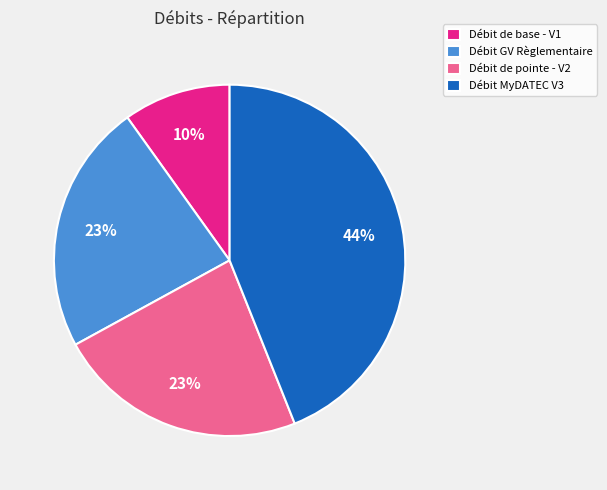

What percentage is the Débit MyDATEC V3 slice, to the nearest percent?

44%